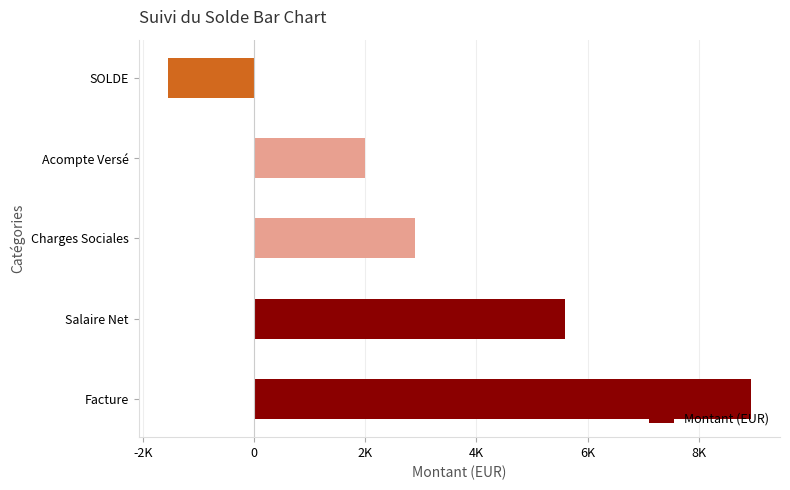

Are the bars horizontal?

Yes